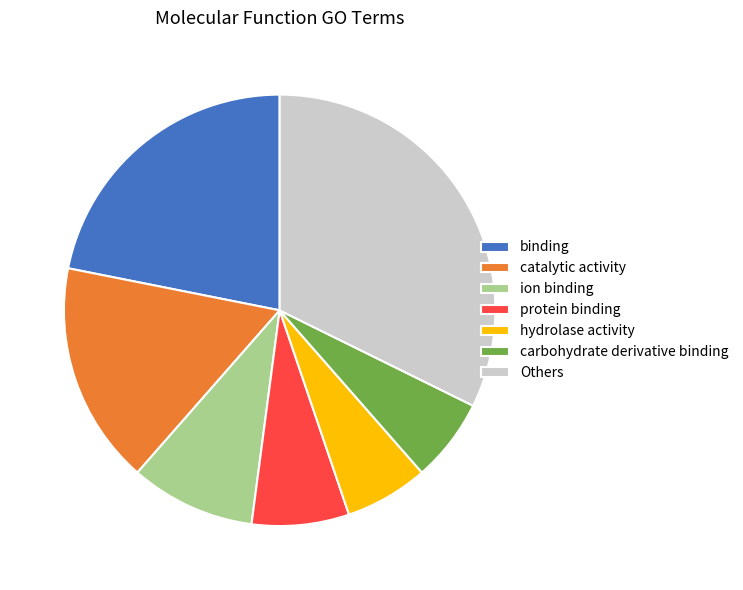

How many slices are in this pie chart?

7